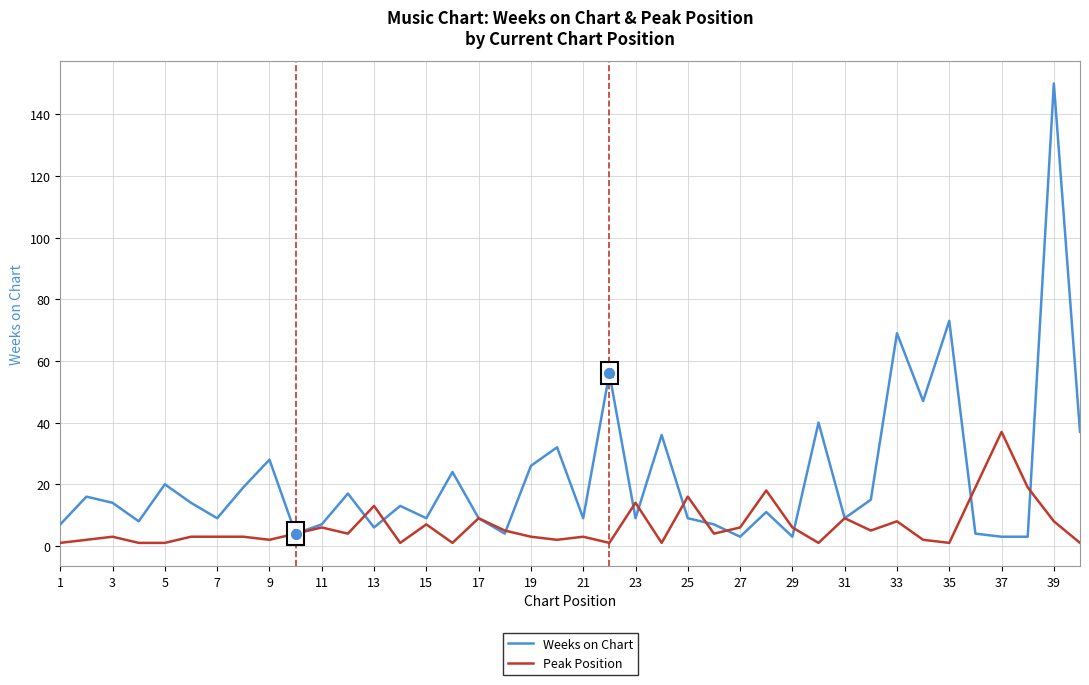

Which series has the widest spread of values?

Weeks on Chart